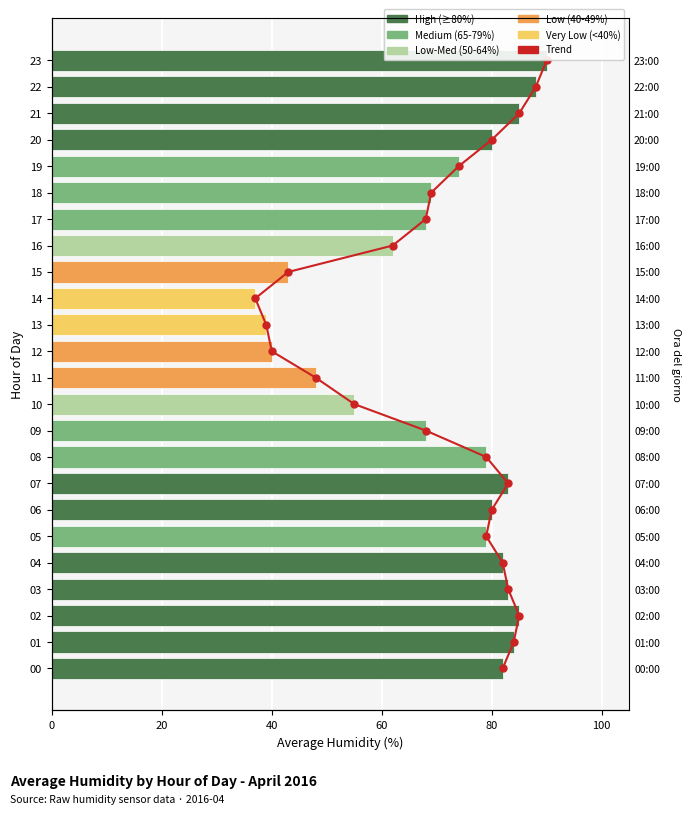

List the series in order of their peak value, highest first.

humid, trend